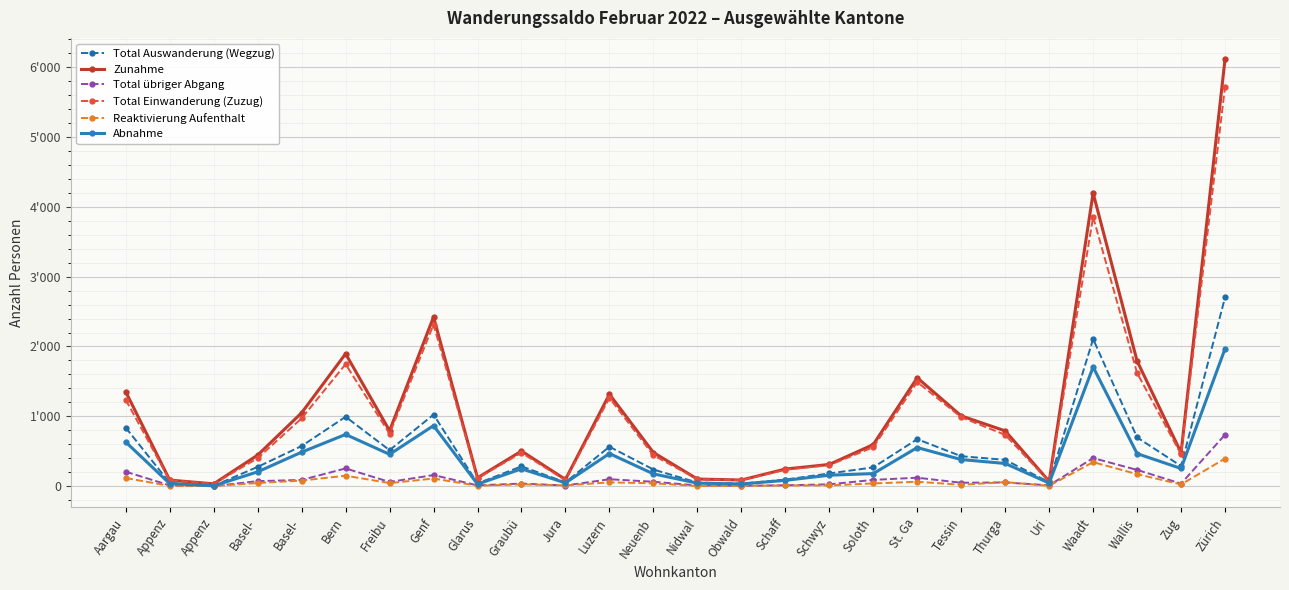

What are all the series names shown in the legend?

Total Auswanderung (Wegzug), Zunahme, Total übriger Abgang, Total Einwanderung (Zuzug), Reaktivierung Aufenthalt, Abnahme